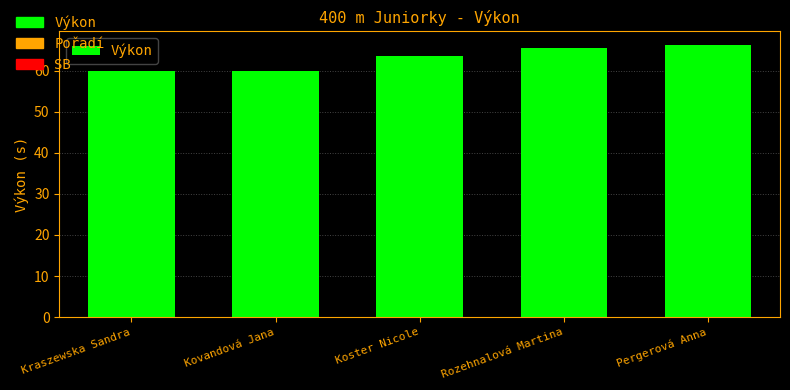

How many data points are less than 63?

2